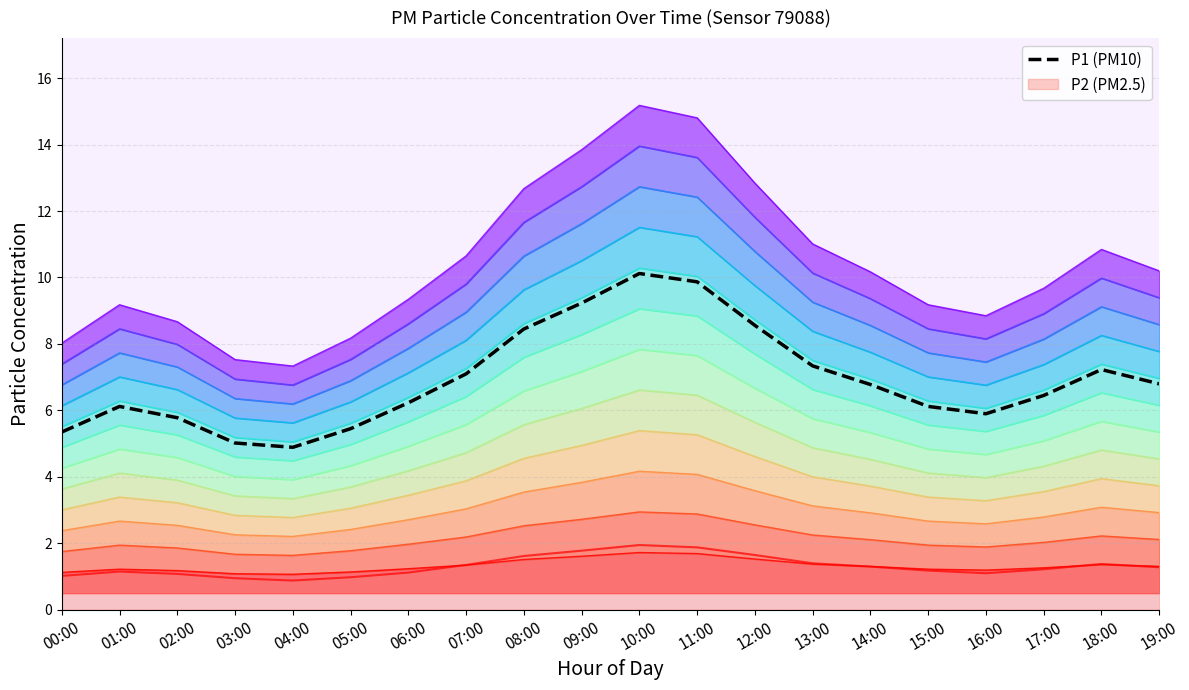

Rank the categories by value from lowest to highest.

04:00, 03:00, 00:00, 05:00, 02:00, 16:00, 01:00, 15:00, 06:00, 17:00, 14:00, 19:00, 07:00, 18:00, 13:00, 08:00, 12:00, 09:00, 11:00, 10:00